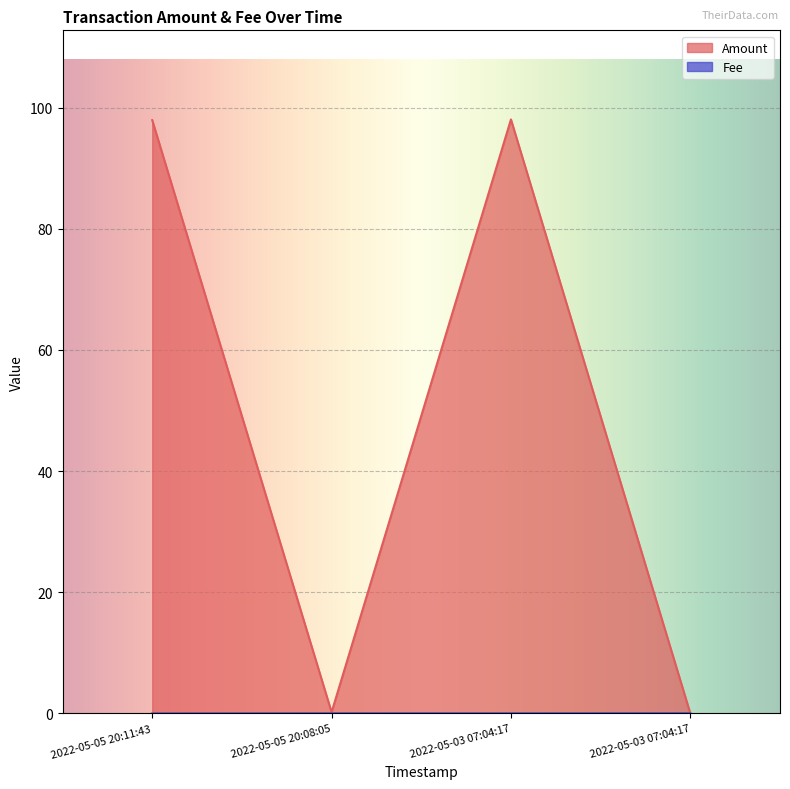

Does the chart display data point markers on the line(s)?

No